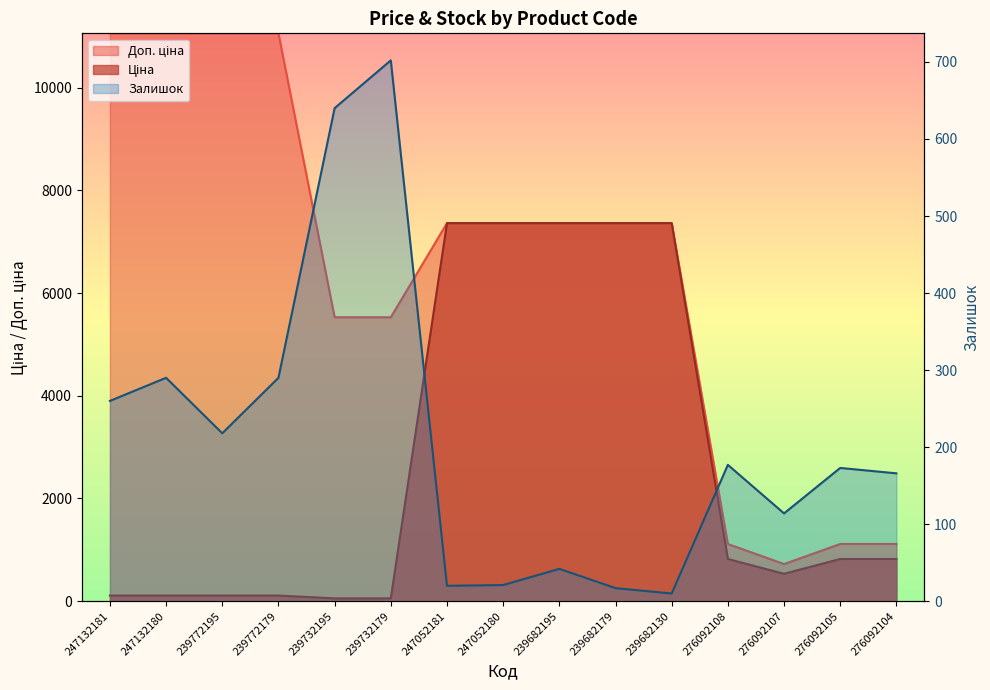

At which category does Залишок reach its first local valley?

239772195